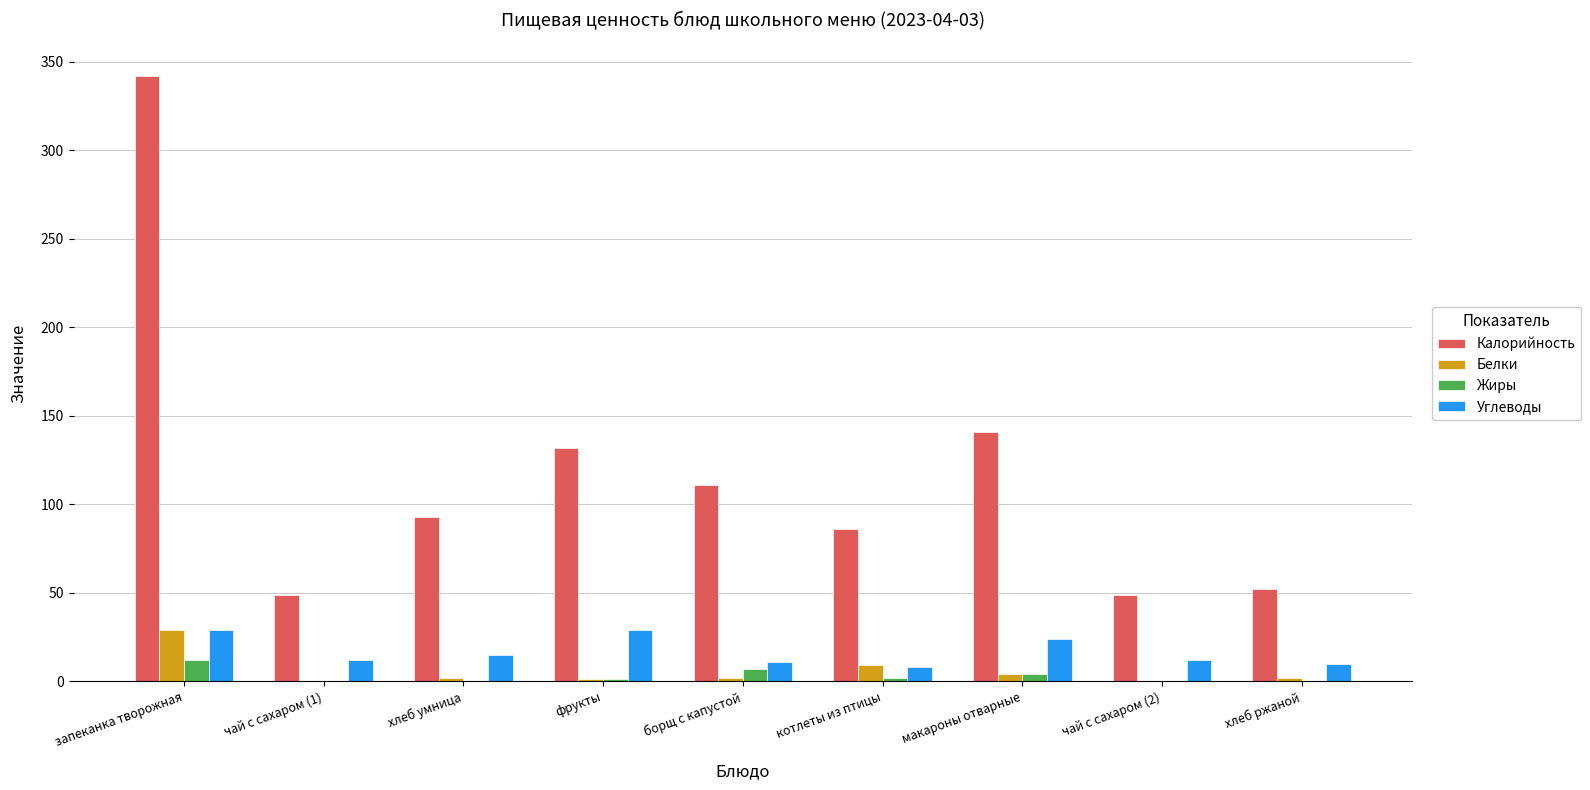

Is the value of Жиры at борщ с капустой greater than the value of Белки at запеканка творожная?

No